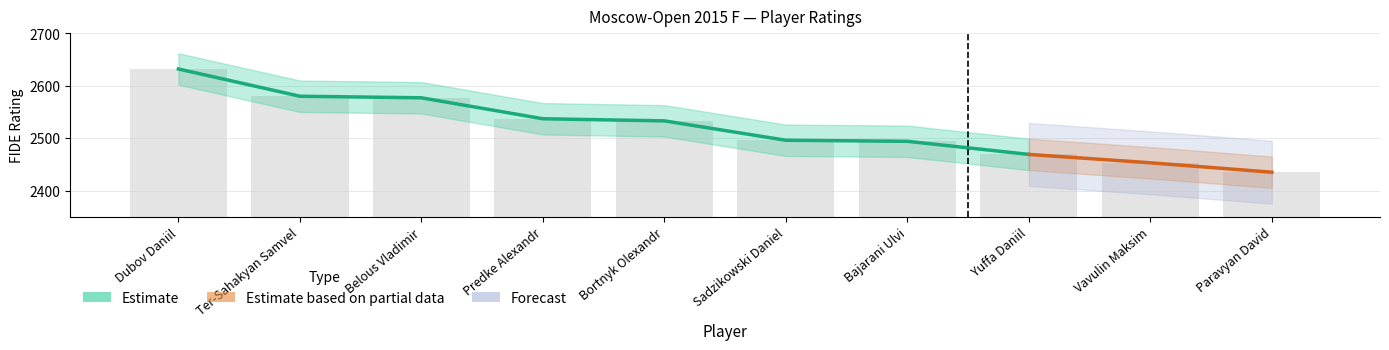

What is the greatest value displayed?

2632